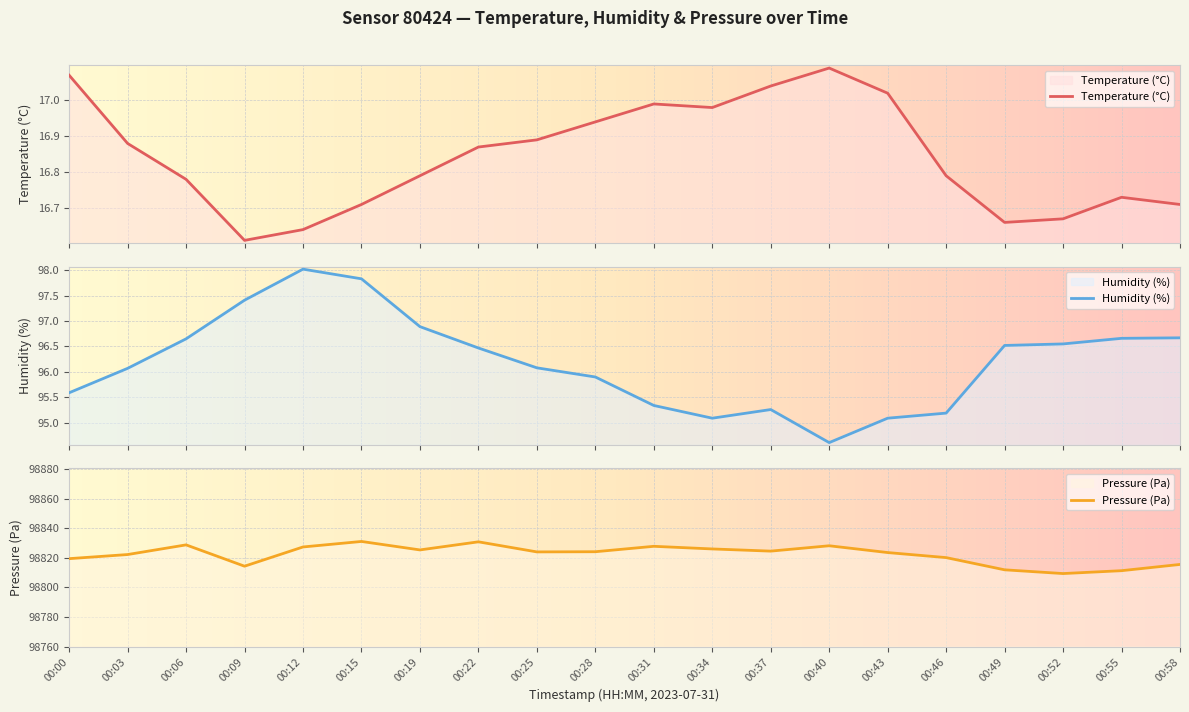

What is the greatest value displayed?

98831.0